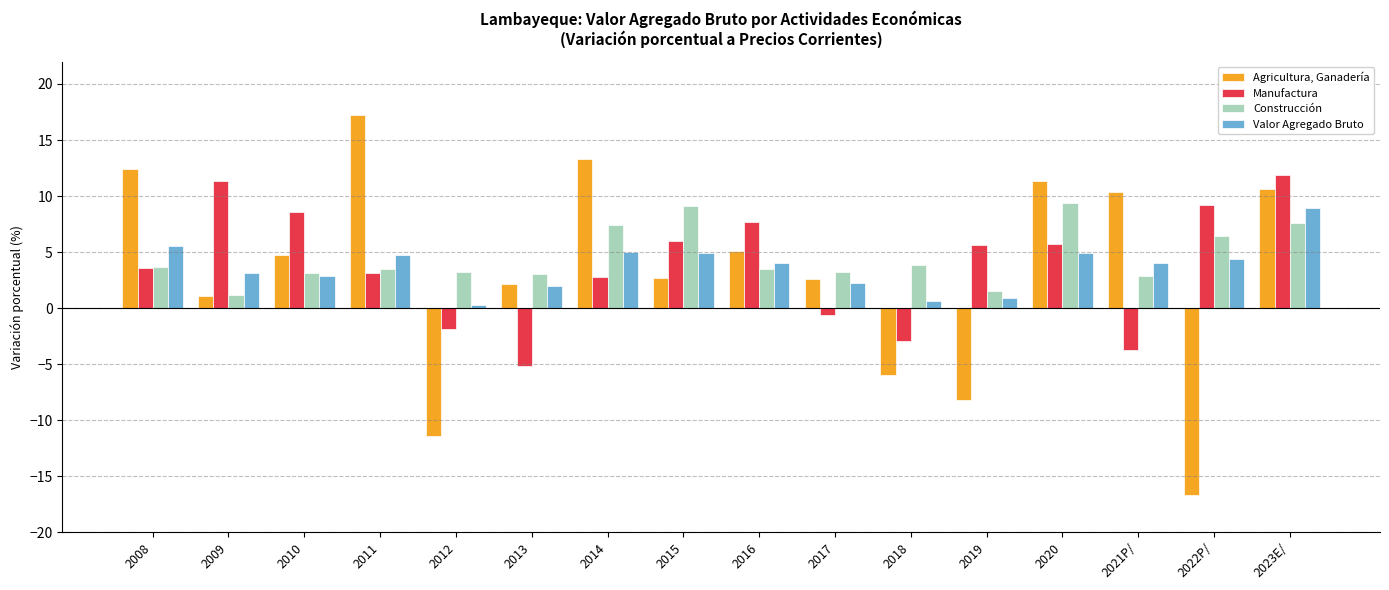

Which category has the lowest value across all series?

2022P/